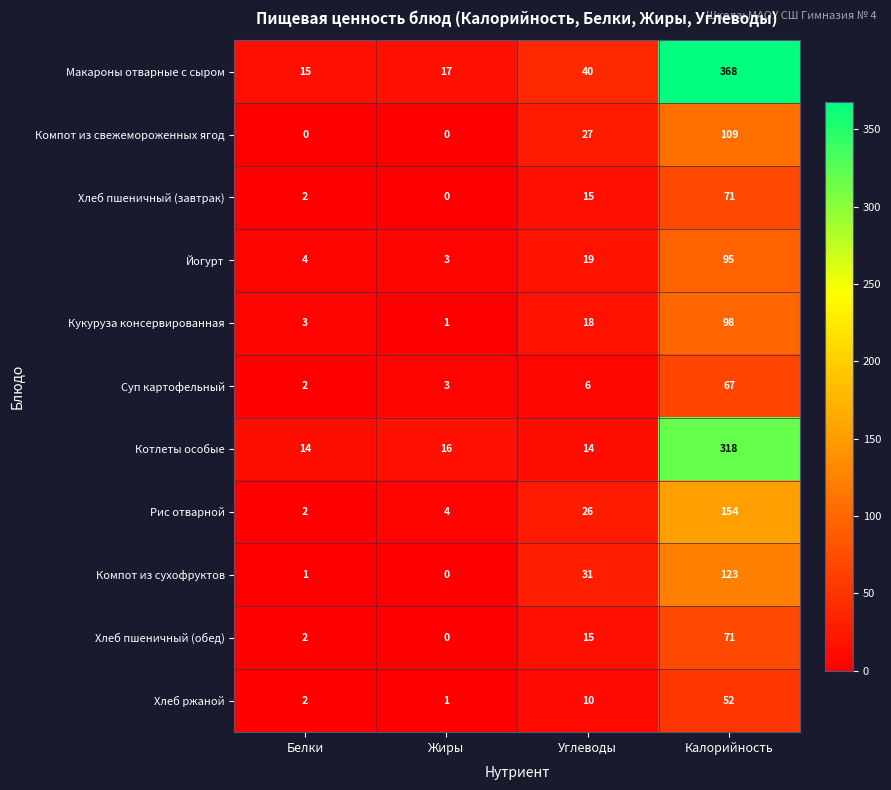

Which series has the largest total across all categories?

Макароны отварные с сыром